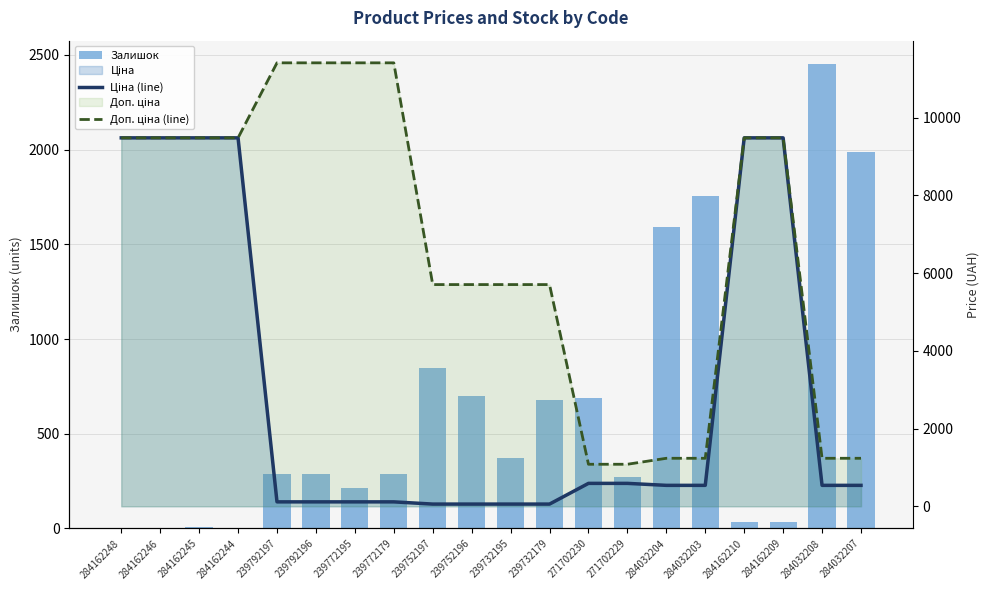

How many data points in Ціна (line) are less than 539?

8